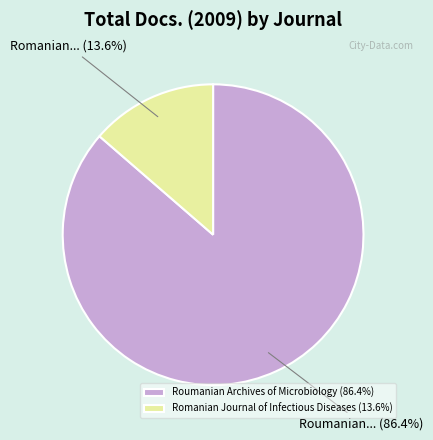

What percentage is the Romanian Journal of Infectious Diseases slice, to the nearest percent?

14%